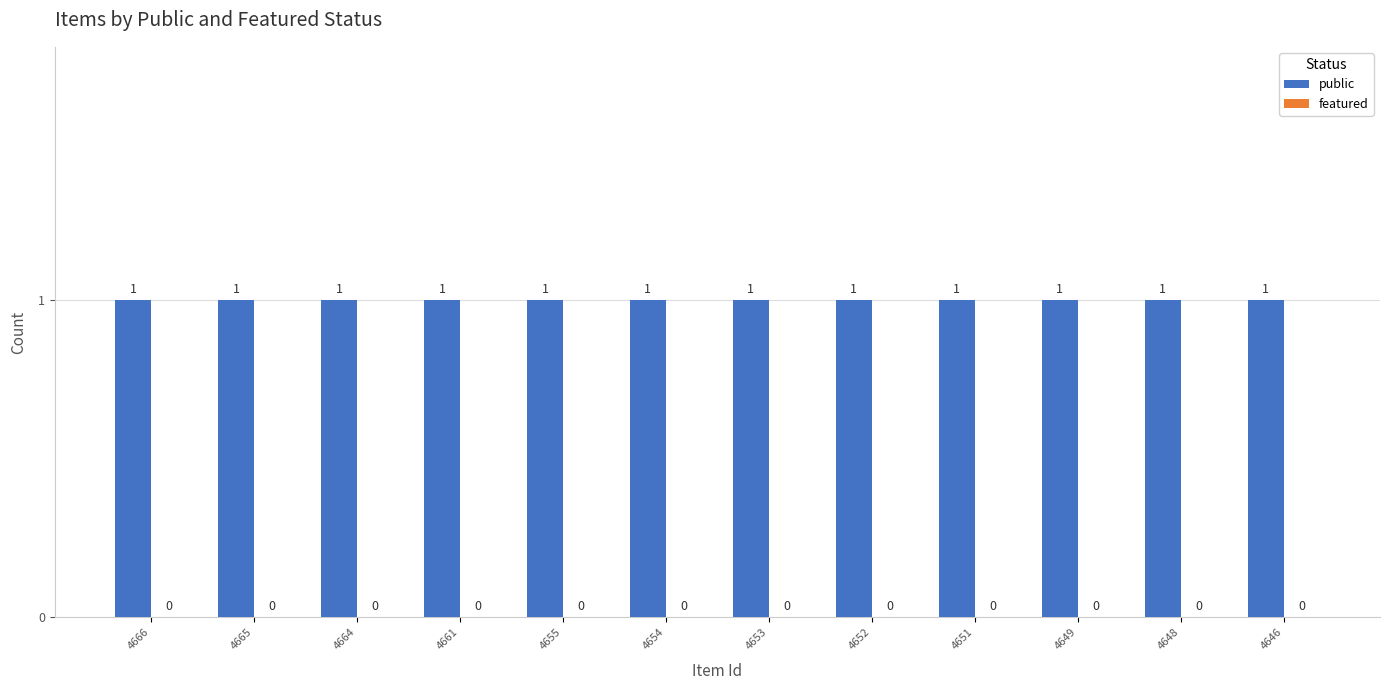

At how many categories does at least one series exceed 0?

12